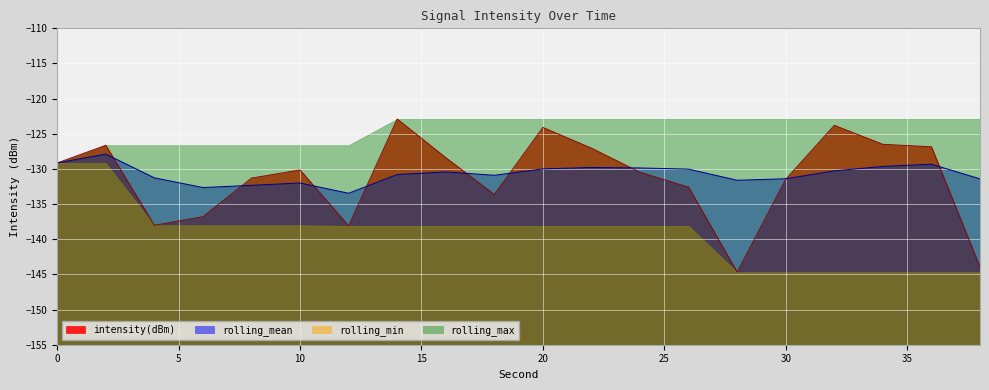

What is the total value across all series at 38?

-275.4